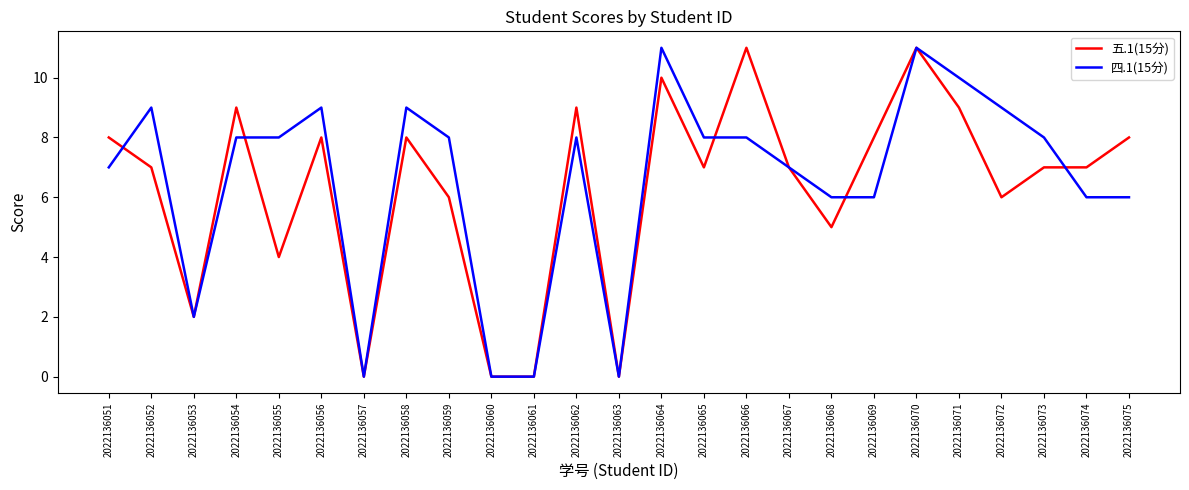

Between 2022136054 and 2022136061, which series saw the biggest shift?

五.1(15分)